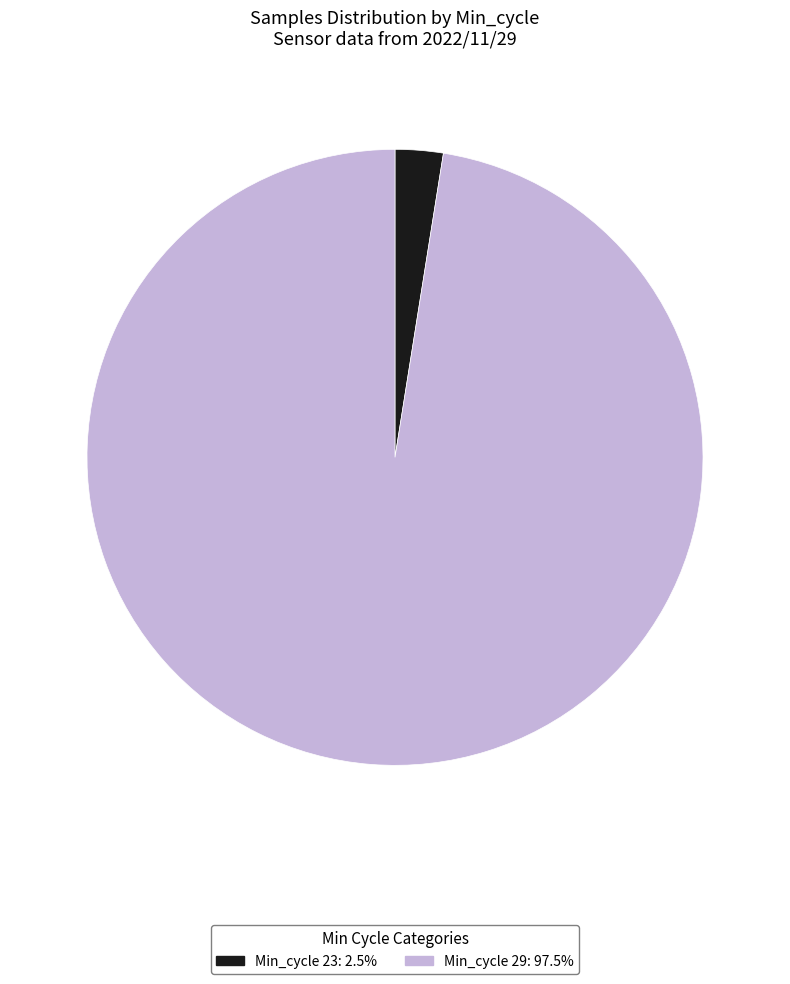

Does any single category account for the majority?

Yes